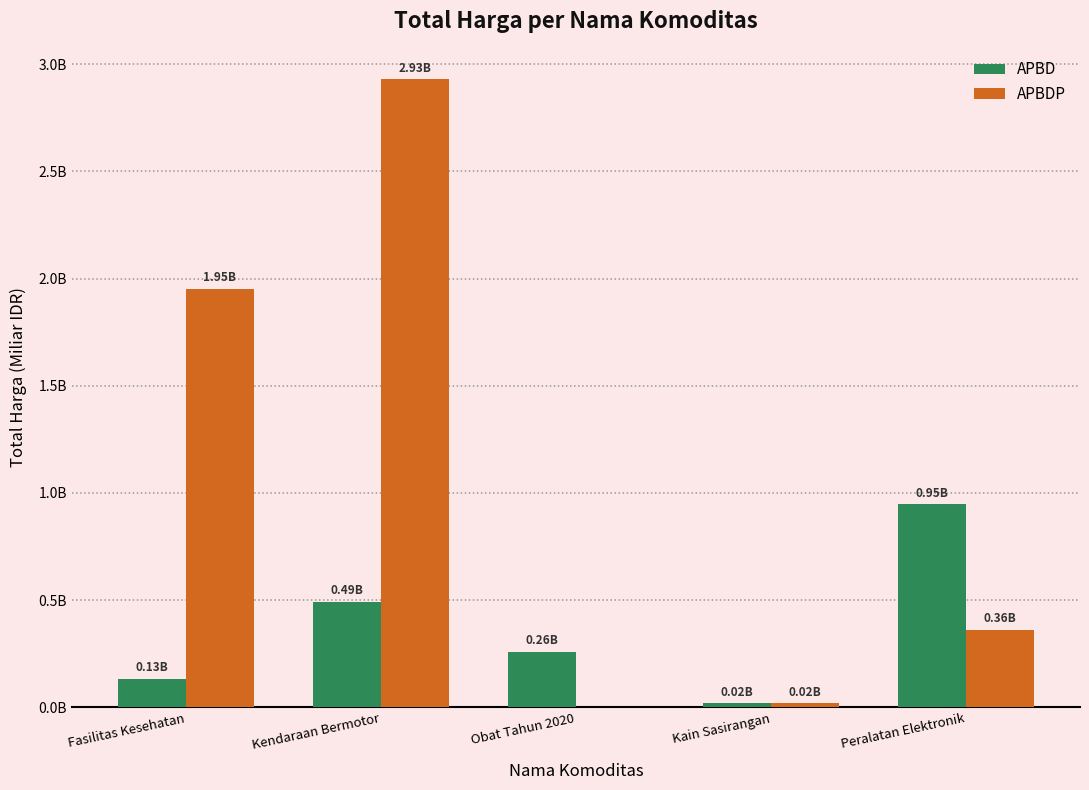

At which category is the sum across all series the highest?

Kendaraan Bermotor